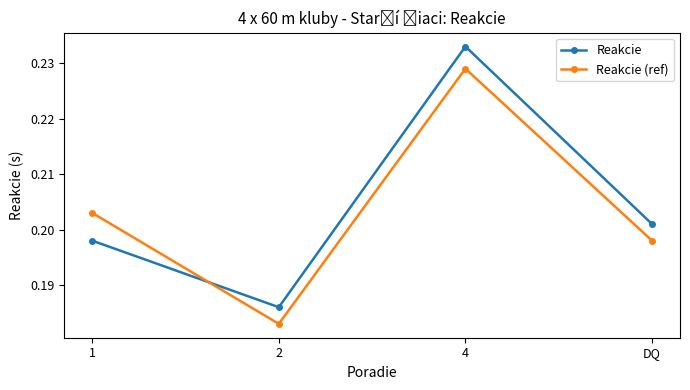

At how many categories does at least one series exceed 0?

4